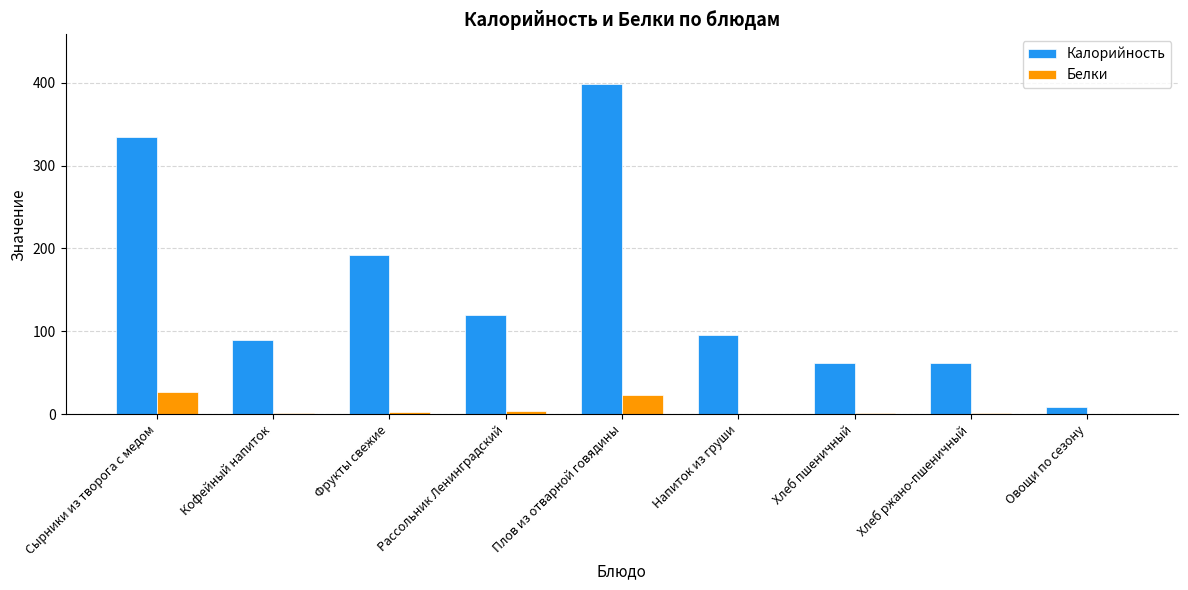

Which series changed the most between Плов из отварной говядины and Хлеб ржано-пшеничный?

Калорийность